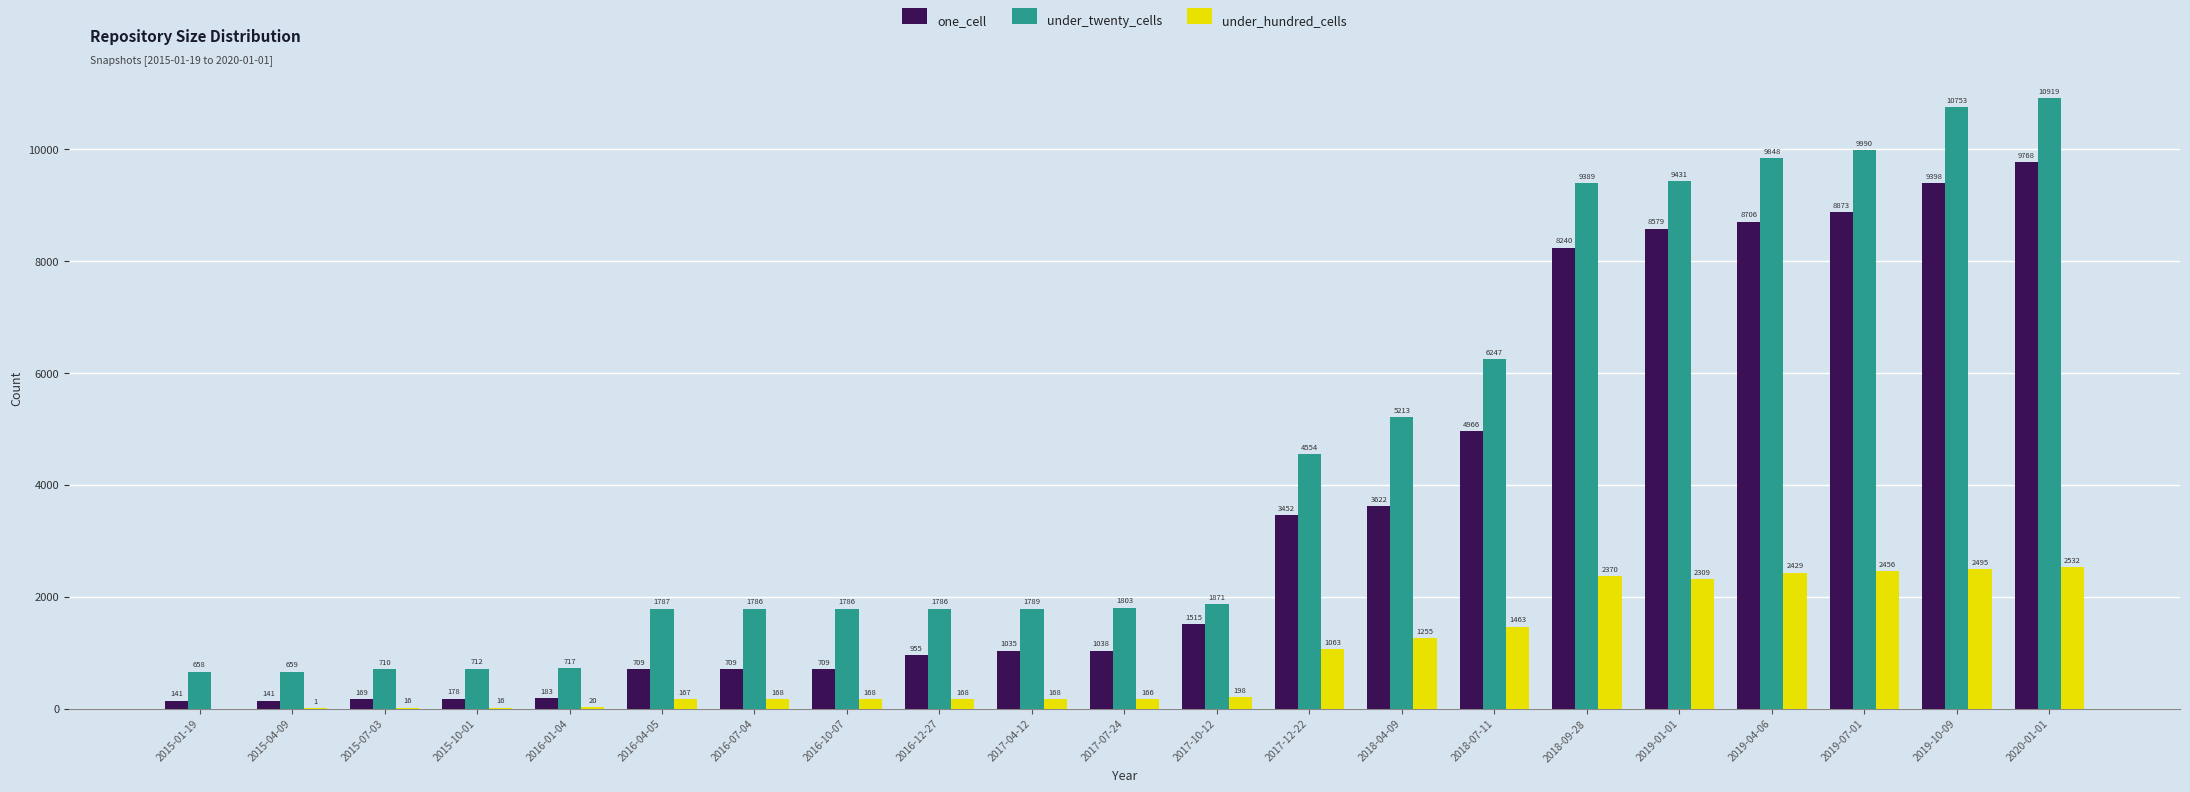

What are all the series names shown in the legend?

one_cell, under_twenty_cells, under_hundred_cells